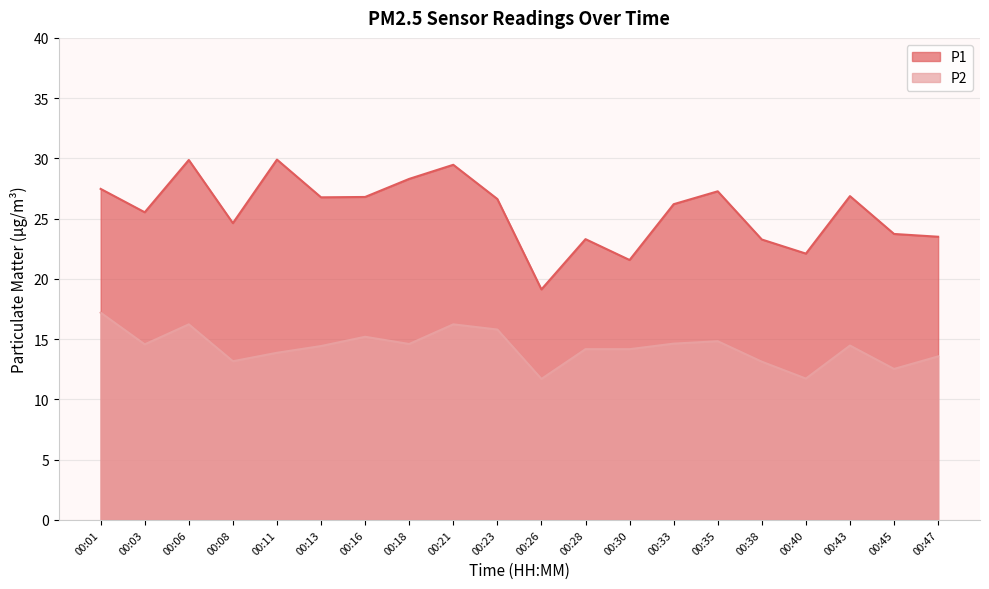

Reading left to right, extract all data points from this chart.

P1: 27.5	25.5	29.9	24.6	29.9	26.8	26.8	28.3	29.5	26.6	19.1	23.3	21.6	26.2	27.3	23.3	22.1	26.9	23.7	23.5
P2: 17.2	14.6	16.2	13.2	13.9	14.4	15.2	14.6	16.2	15.8	11.7	14.2	14.2	14.6	14.8	13.1	11.7	14.5	12.5	13.6